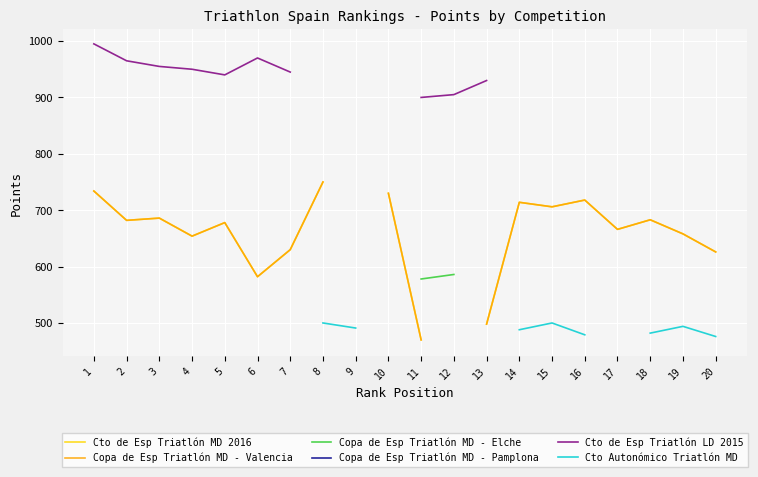

What are all the series names shown in the legend?

Cto de Esp Triatlón MD 2016, Copa de Esp Triatlón MD - Valencia, Copa de Esp Triatlón MD - Elche, Copa de Esp Triatlón MD - Pamplona, Cto de Esp Triatlón LD 2015, Cto Autonómico Triatlón MD